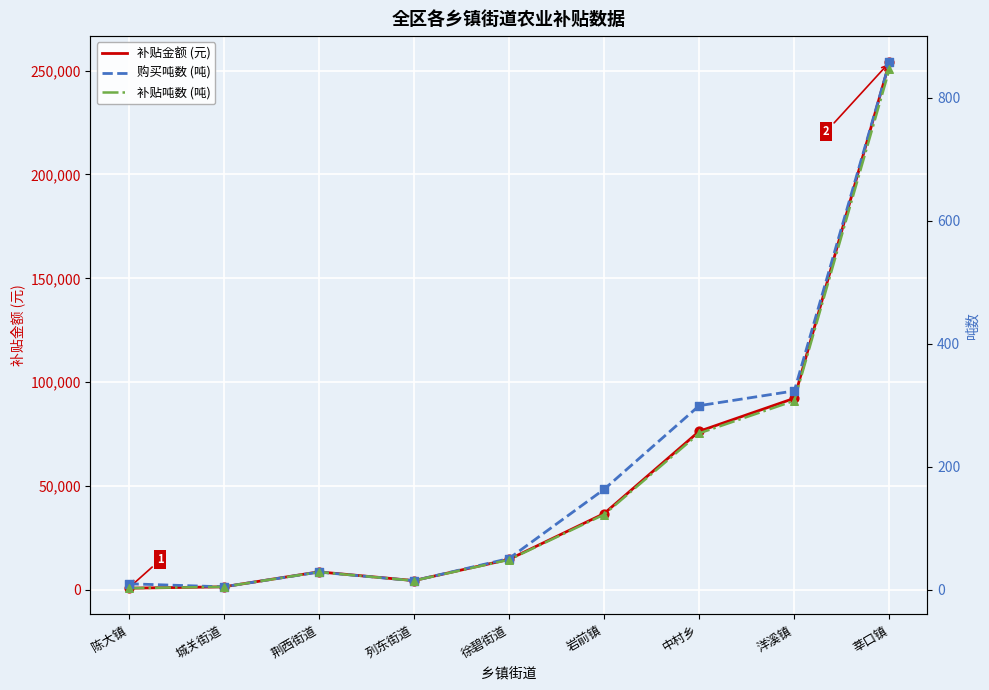

At which category is the sum across all series the highest?

莘口镇